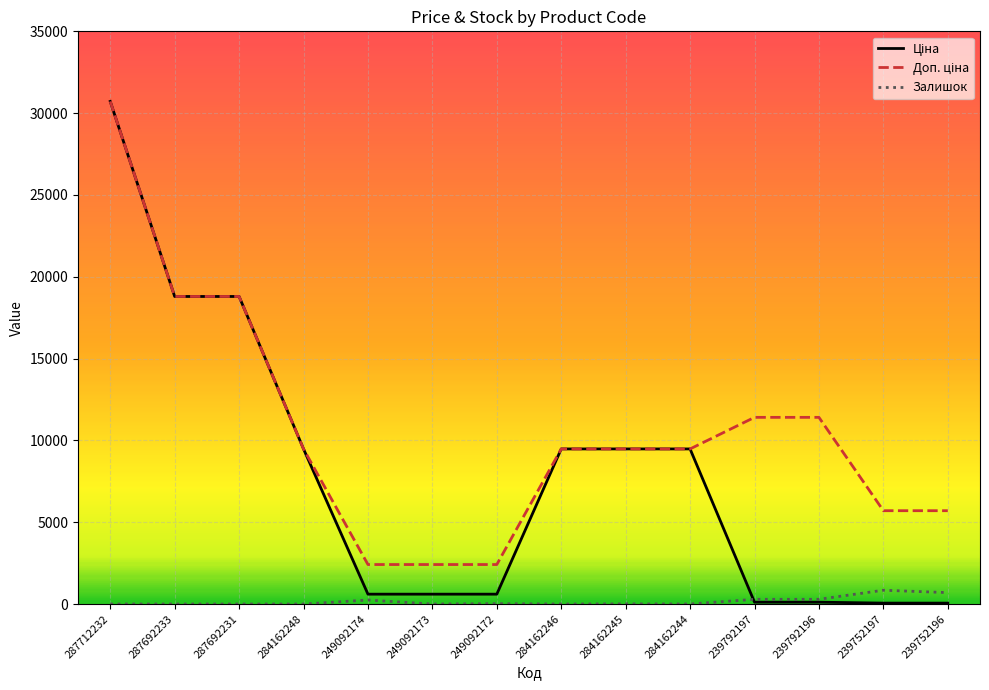

At how many categories does at least one series exceed 16248?

3